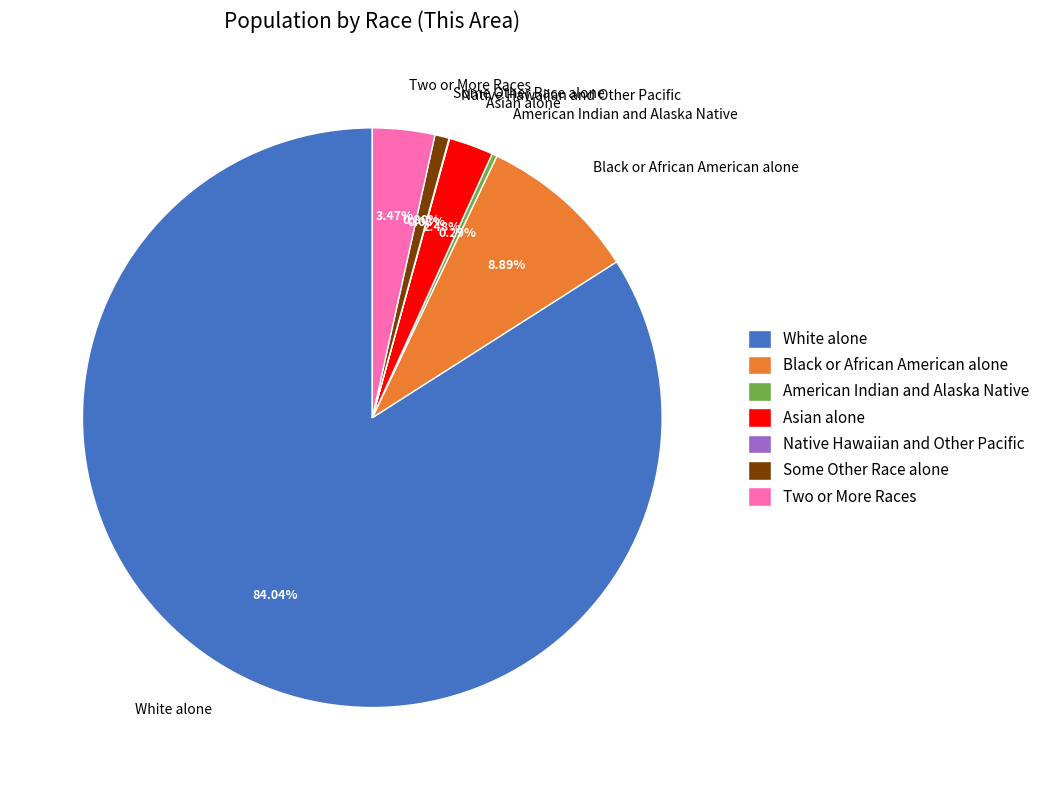

Which category has the biggest portion of the pie?

White alone